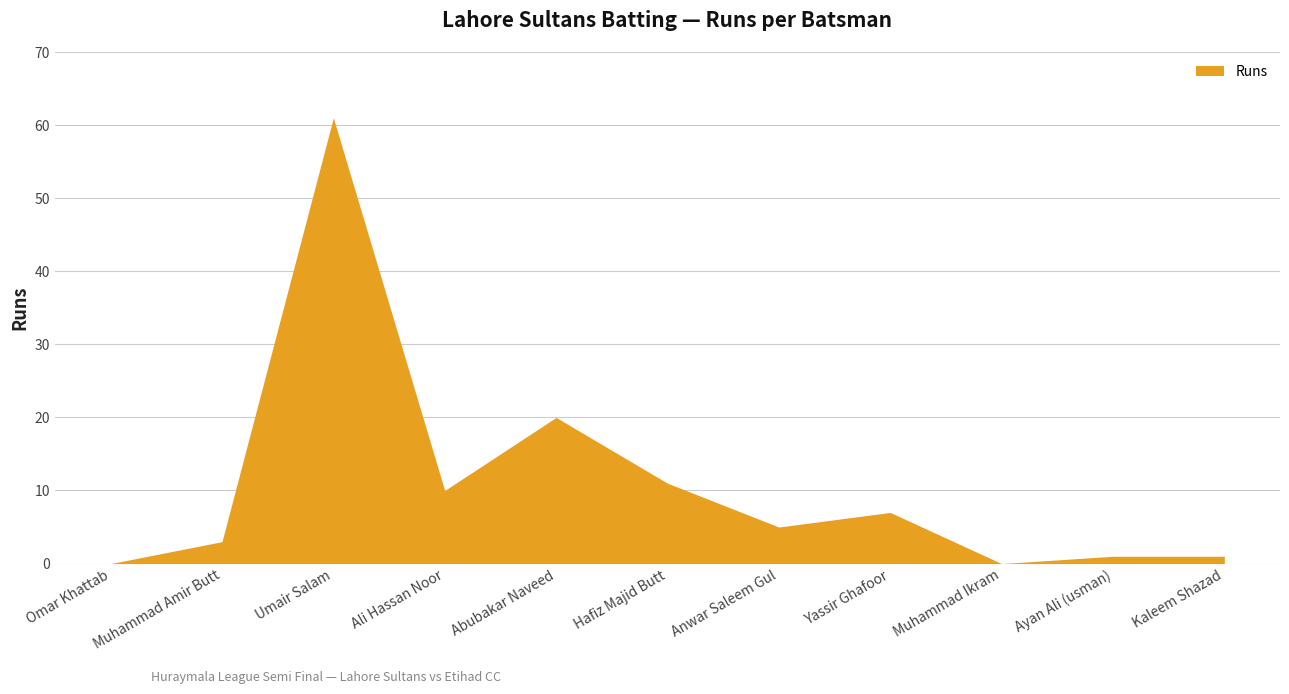

True or false: the data has more than 1 interior local peaks.

True